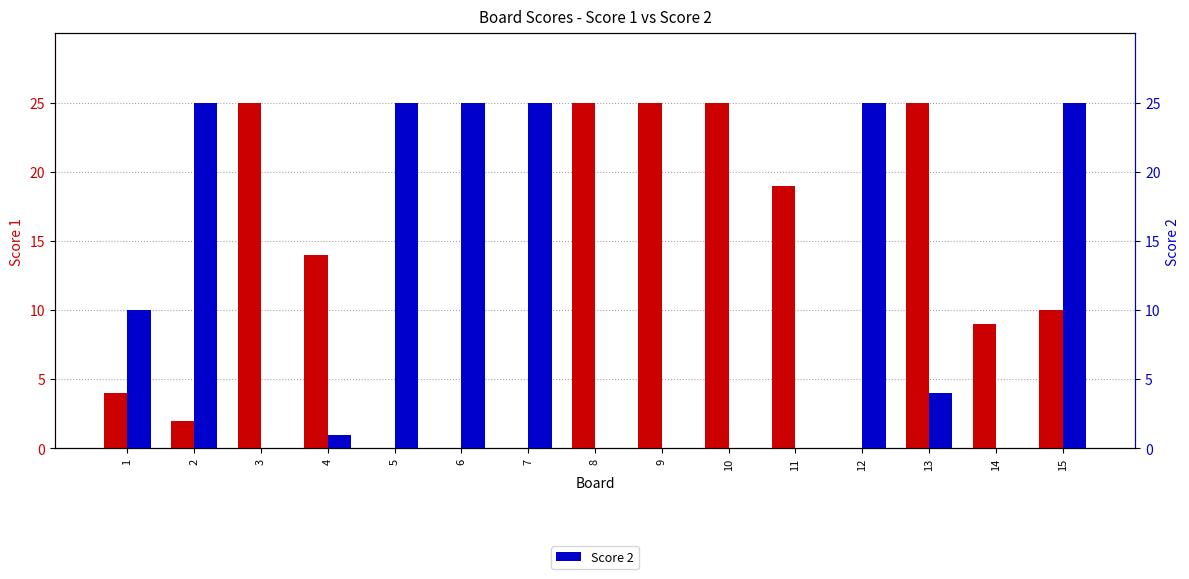

What is the average value of the Score 2 series?

11